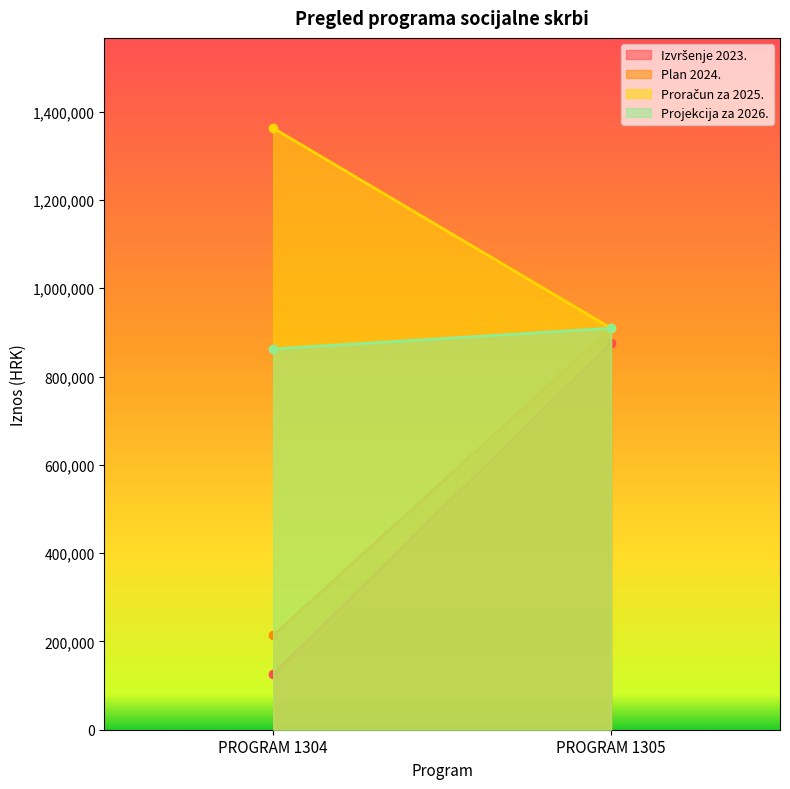

Reading left to right, list all the values displayed in this chart.

Izvršenje 2023.: PROGRAM 1304=125557.9	PROGRAM 1305=876576.6
Plan 2024.: PROGRAM 1304=213437.0	PROGRAM 1305=909360.0
Proračun za 2025.: PROGRAM 1304=1362542.0	PROGRAM 1305=909360.0
Projekcija za 2026.: PROGRAM 1304=862542.0	PROGRAM 1305=909360.0